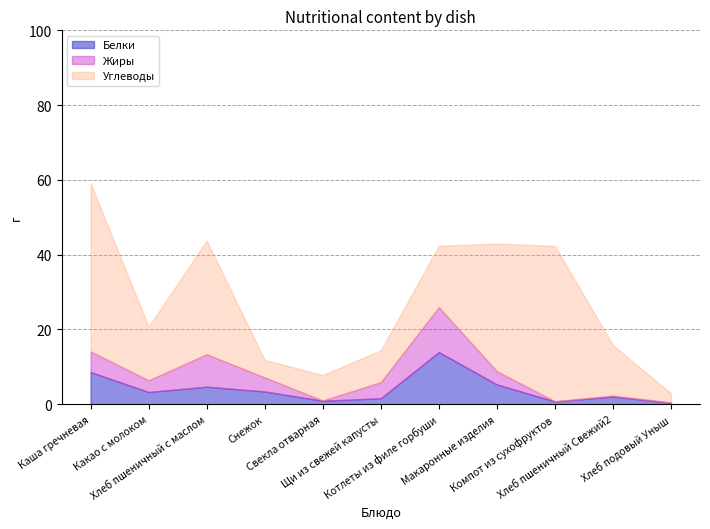

Which has a higher value, Компот из сухофруктов or Свекла отварная?

Свекла отварная